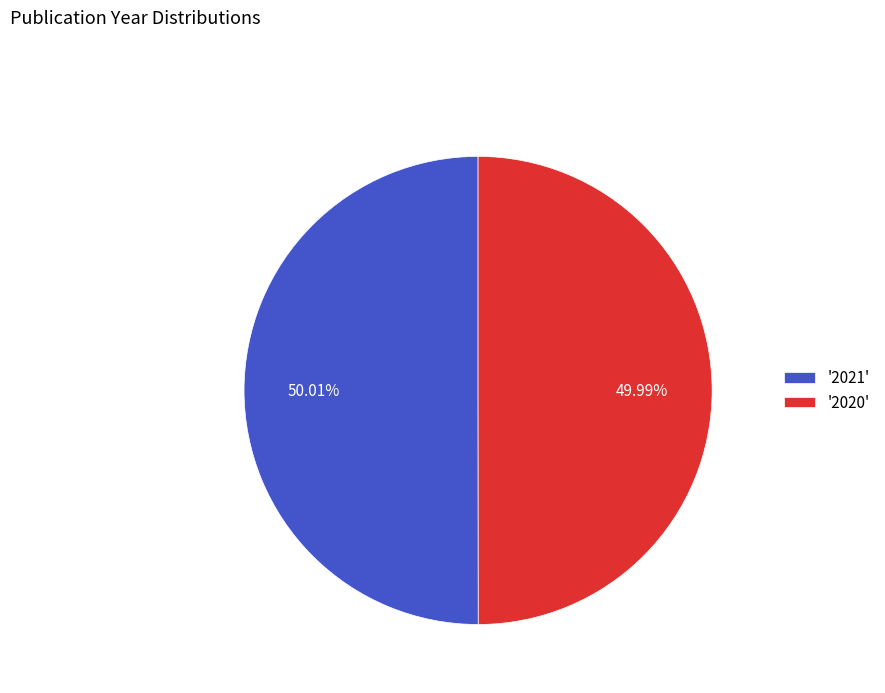

Does any single category account for the majority?

Yes